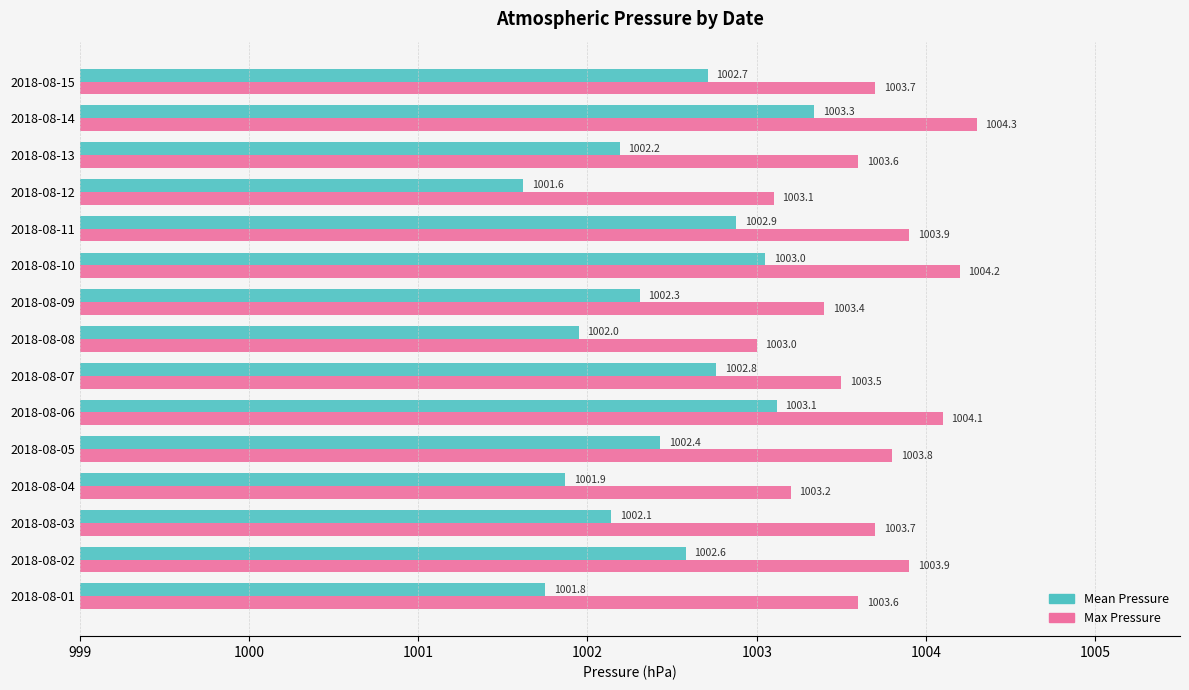

Rank the series by their average value, from lowest to highest.

Mean Pressure, Max Pressure